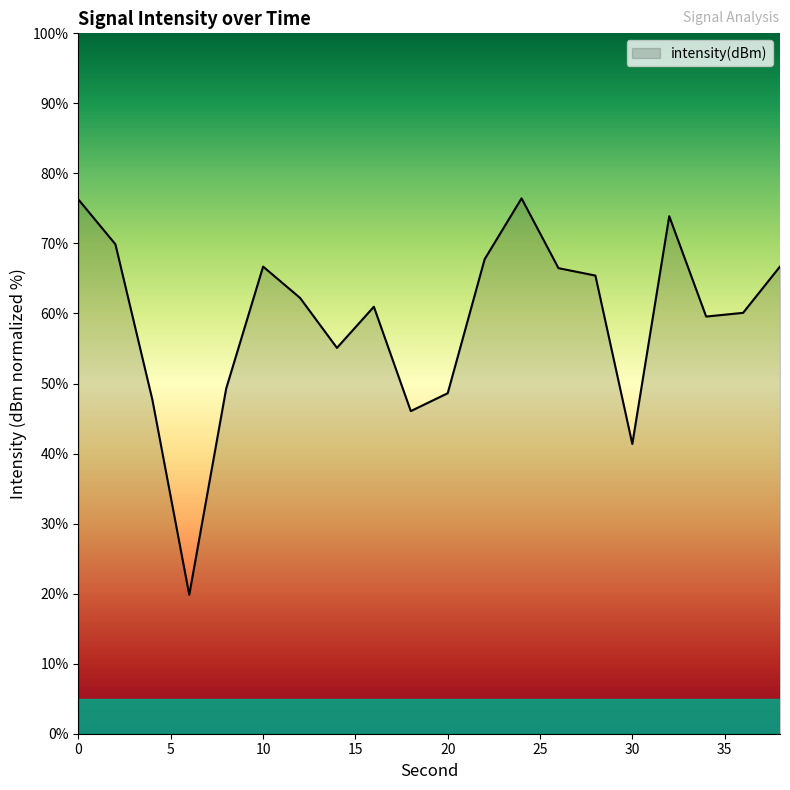

What is the smallest value displayed?

19.8